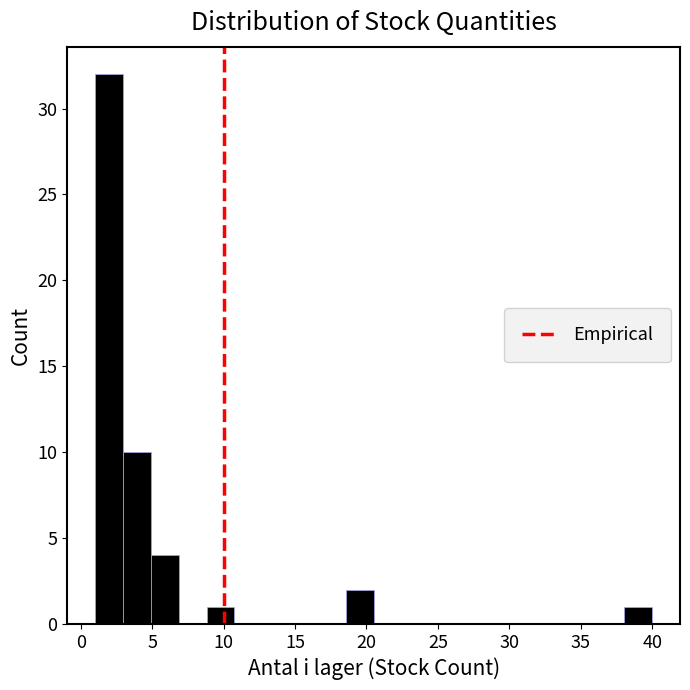

Read against the x-axis, roughly where is the centre of the tallest bar?

2.0